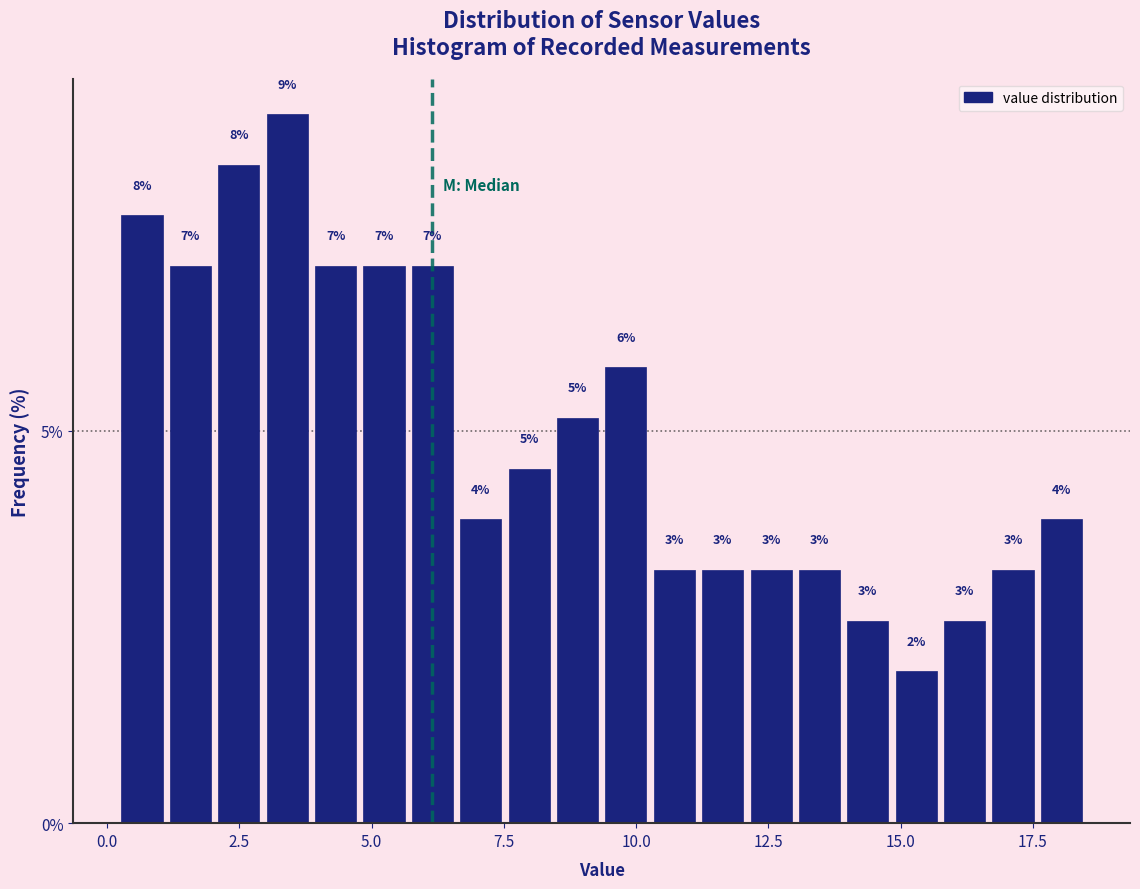

Around what value on the x-axis is the tallest bar? Give the approximate position of its centre, as read against the axis.

3.5